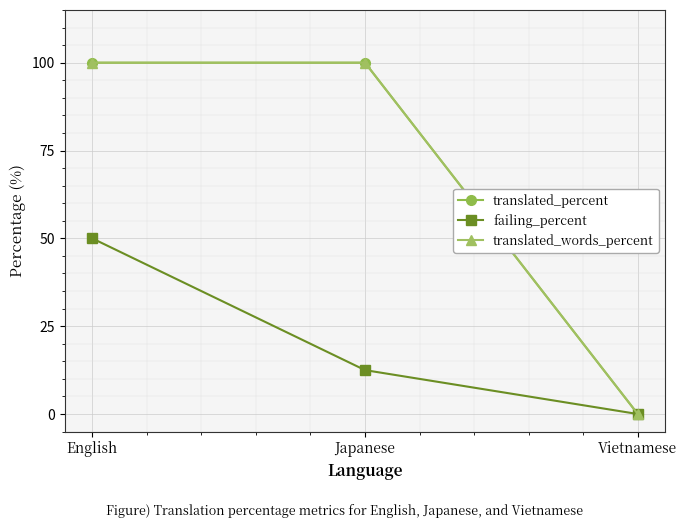

Which series changed the most between English and Japanese?

failing_percent